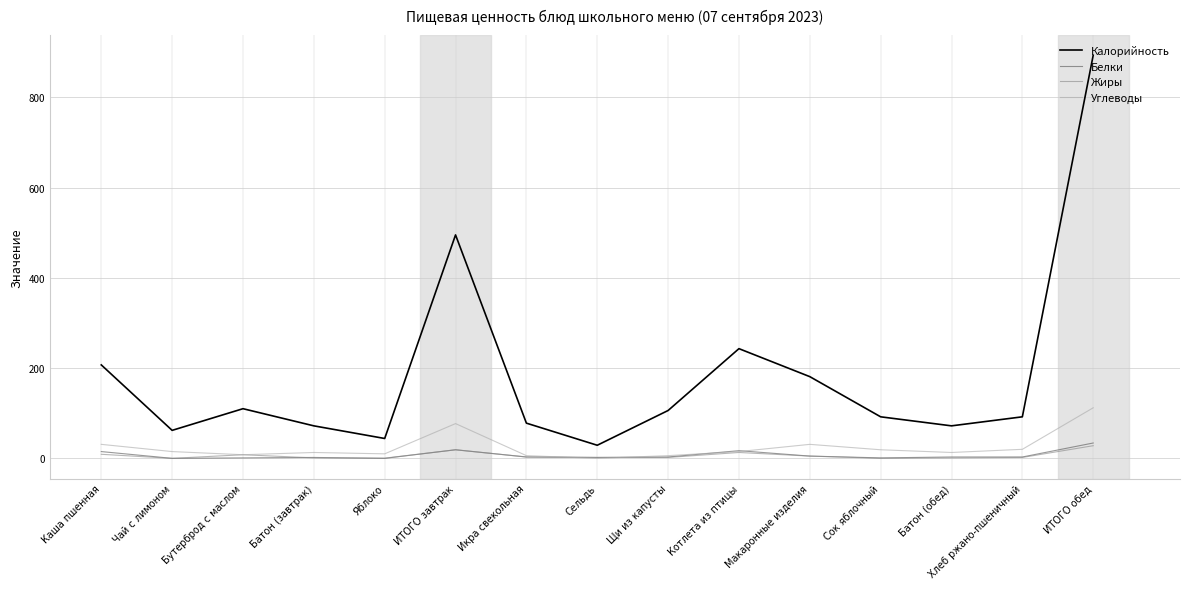

Is it true that Белки equals 0.0 at Яблоко?

True